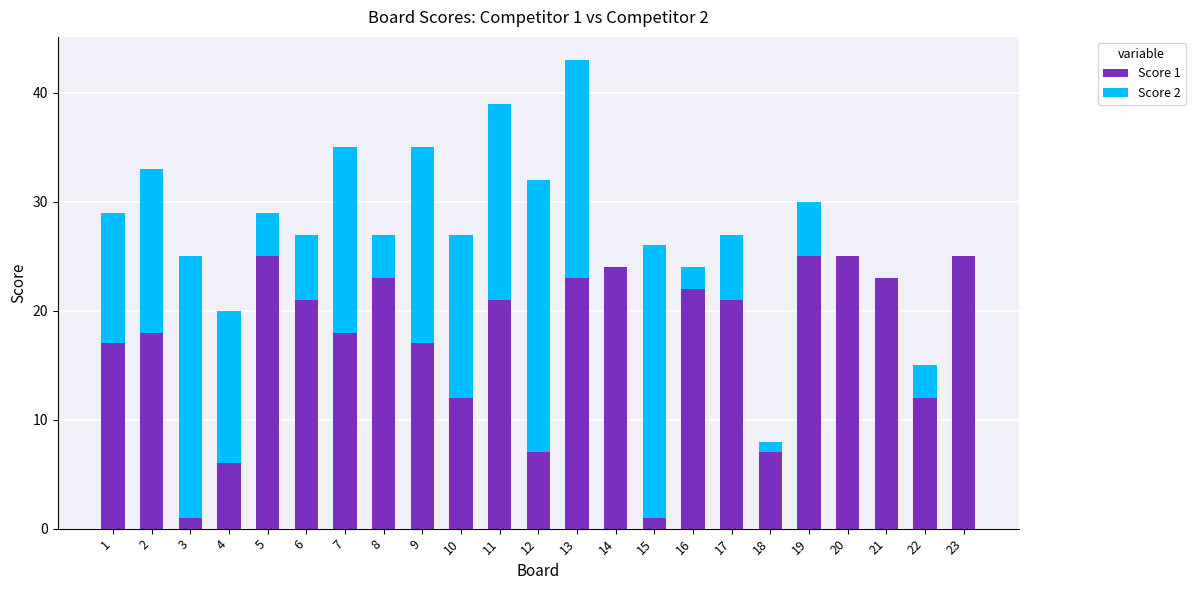

The value of Score 1 at 8 is 35. True or false?

False